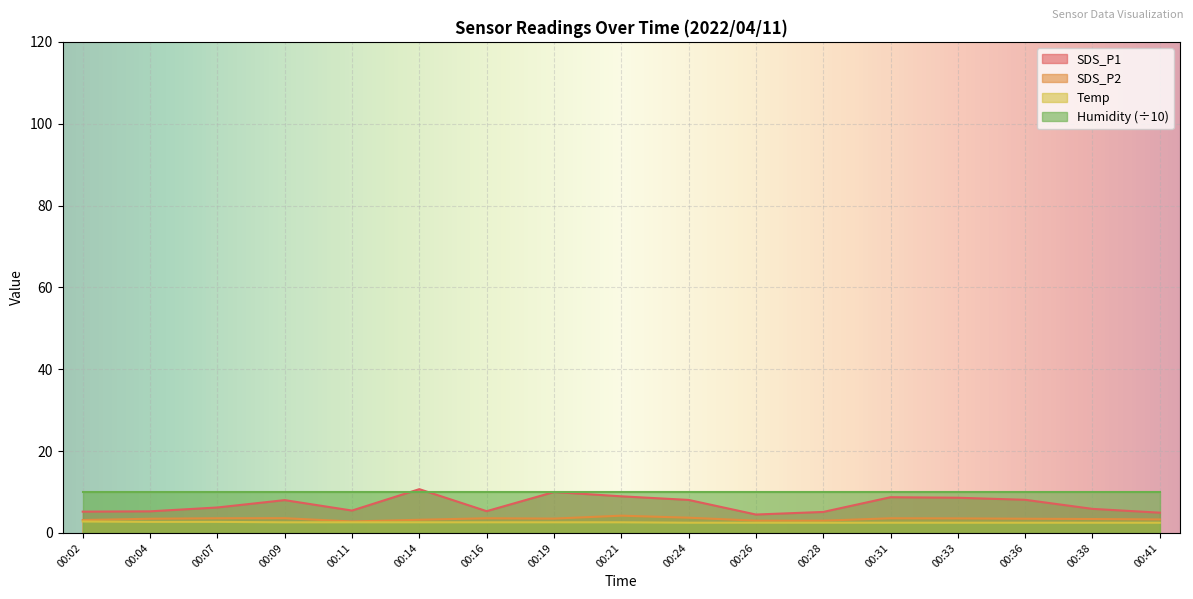

Which series has the largest total across all categories?

Humidity (÷10)